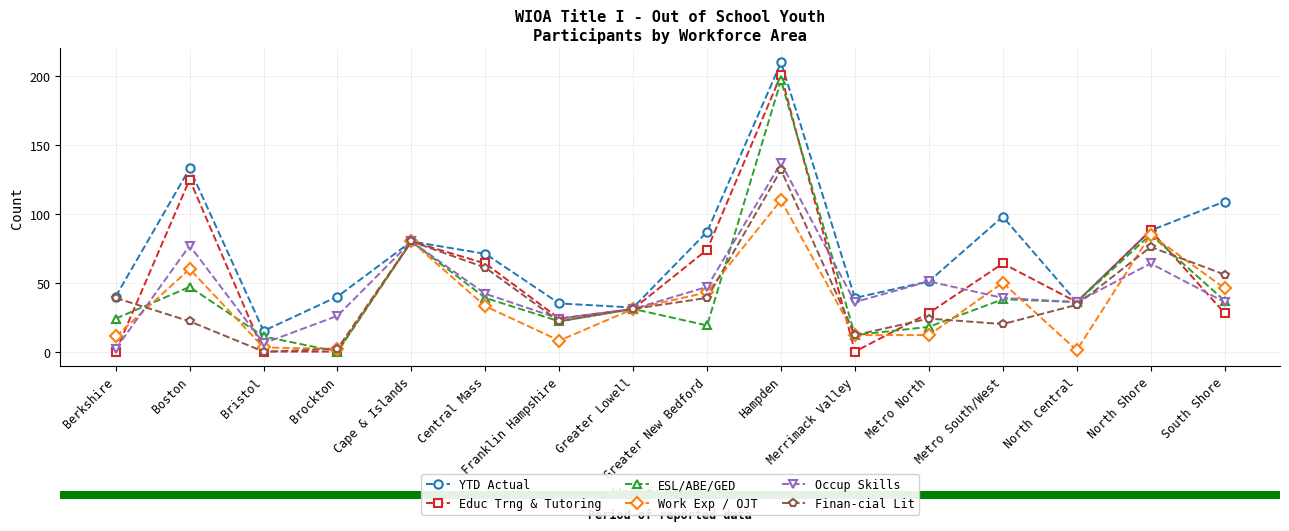

Between Brockton and Central Mass, which series saw the biggest shift?

Educ Trng & Tutoring